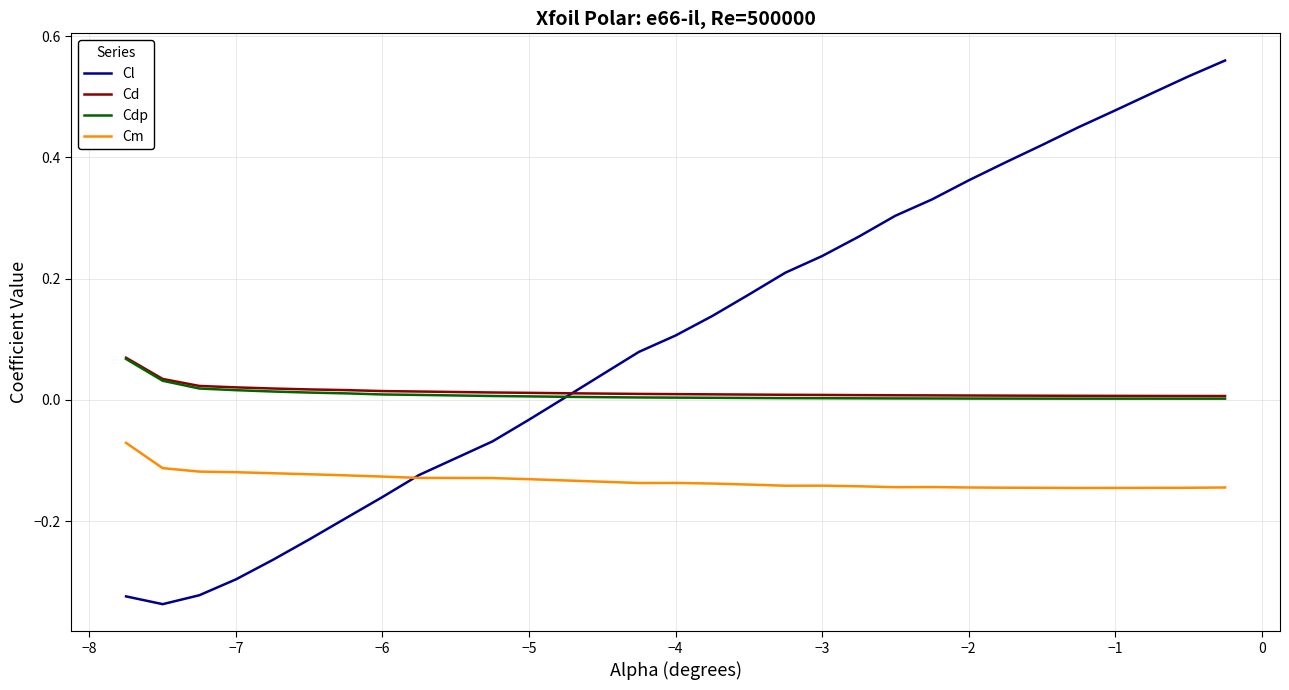

Which series has the widest spread of values?

Cl